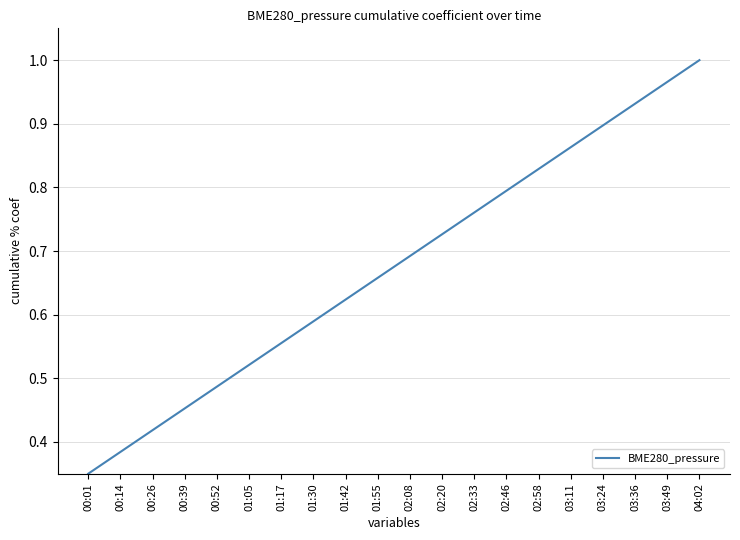

What is the change in value from 02:46 to 03:36?

+0.1